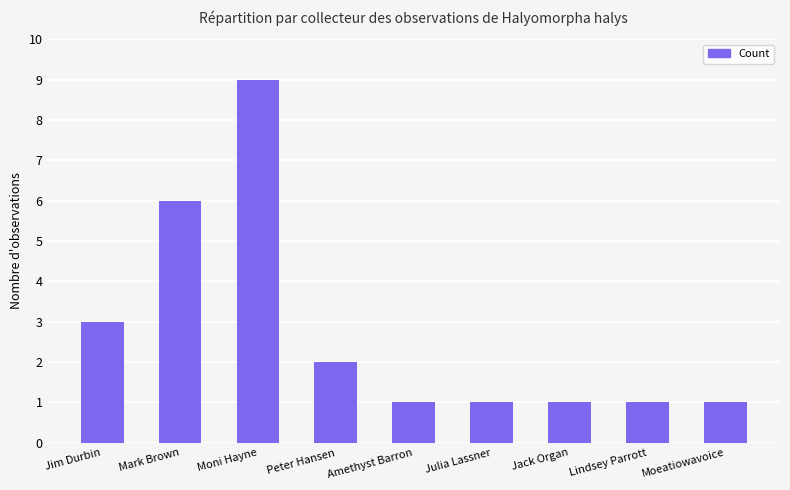

What position from the right is Amethyst Barron?

5